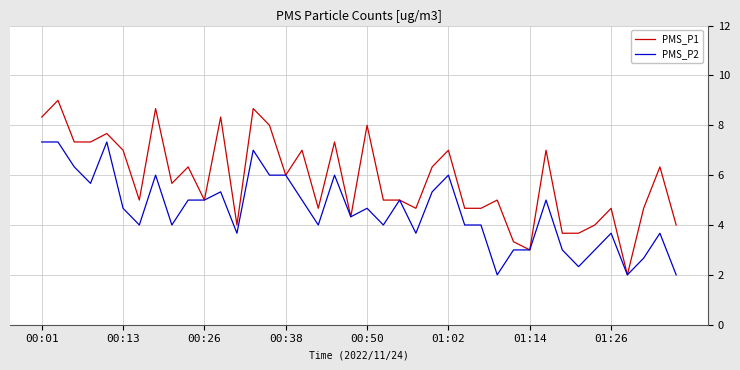

Which series has the largest range (max minus min)?

PMS_P1